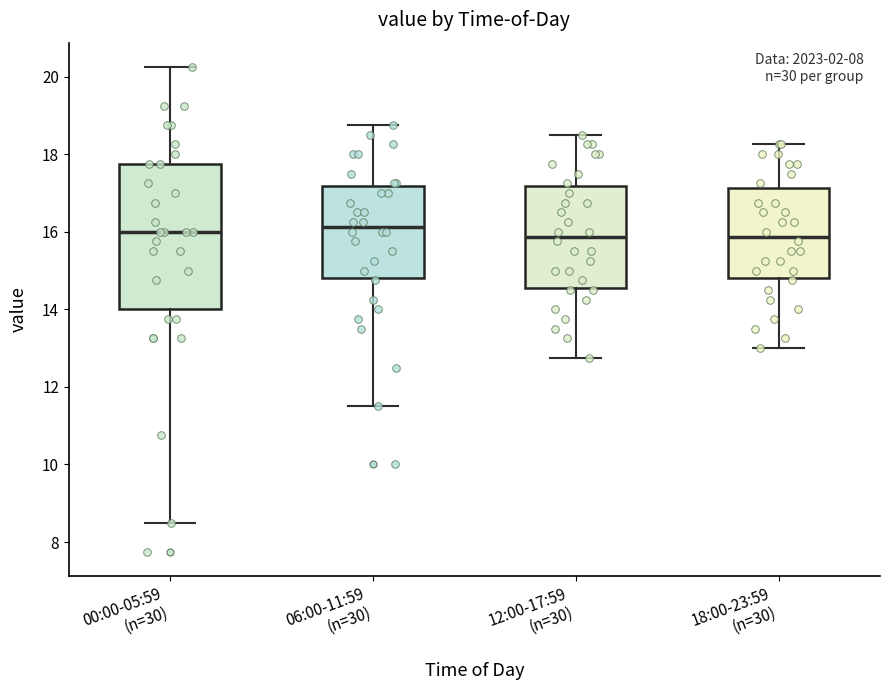

Reading left to right, transcribe this box plot: for each box, give where its median line is, the range the box spans, and where its two whiskers end, as read against the y-axis. The values are not printed on the chart, so give them approximately, as read against the axis.

00:00-05:59 (n=30): median 16.0, box 14.0 to 17.8, whiskers 8.6 to 20.2
06:00-11:59 (n=30): median 16.2, box 14.8 to 17.2, whiskers 11.6 to 18.8
12:00-17:59 (n=30): median 15.8, box 14.6 to 17.2, whiskers 12.8 to 18.6
18:00-23:59 (n=30): median 15.8, box 14.8 to 17.2, whiskers 13.0 to 18.2